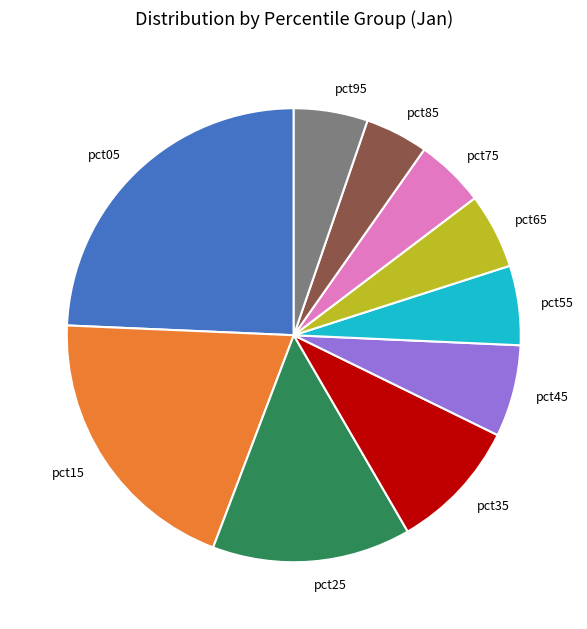

What is the largest slice in the pie chart?

pct05